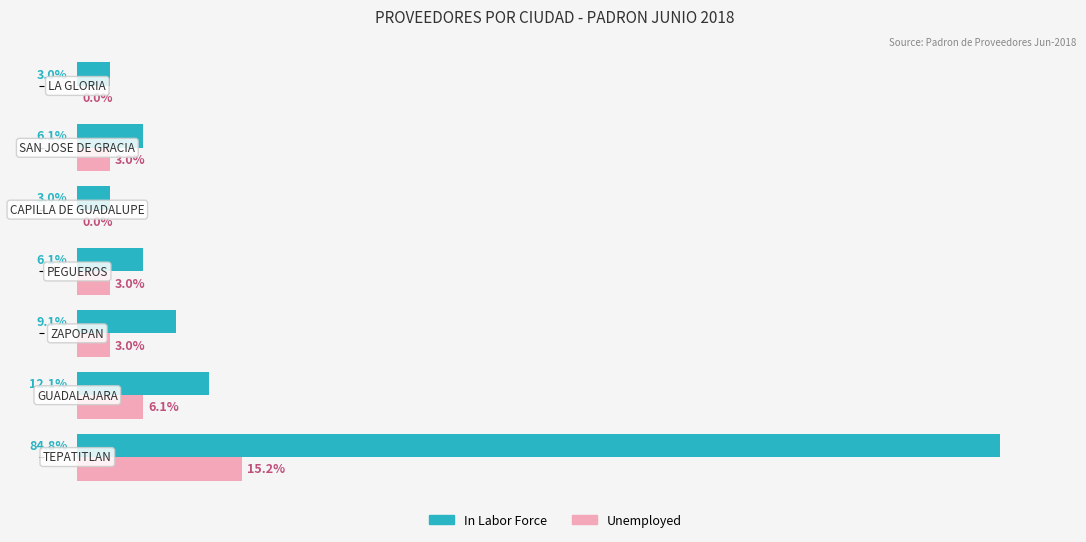

Which series has the largest total across all categories?

In Labor Force